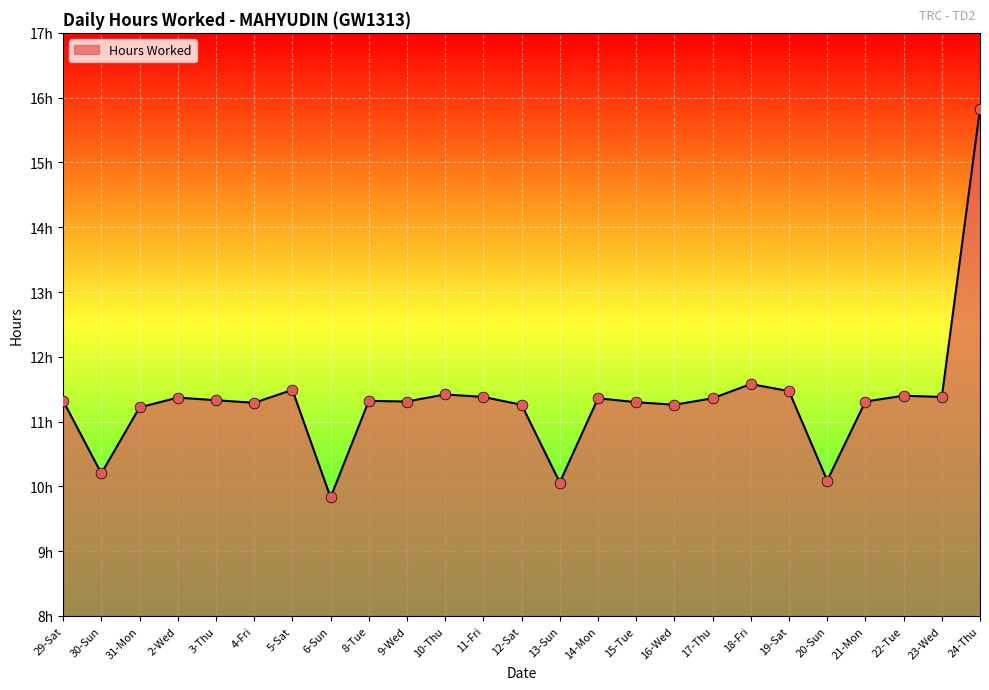

Approximately how many times larger is the value at 22-Tue compared to 2-Wed?

1.0